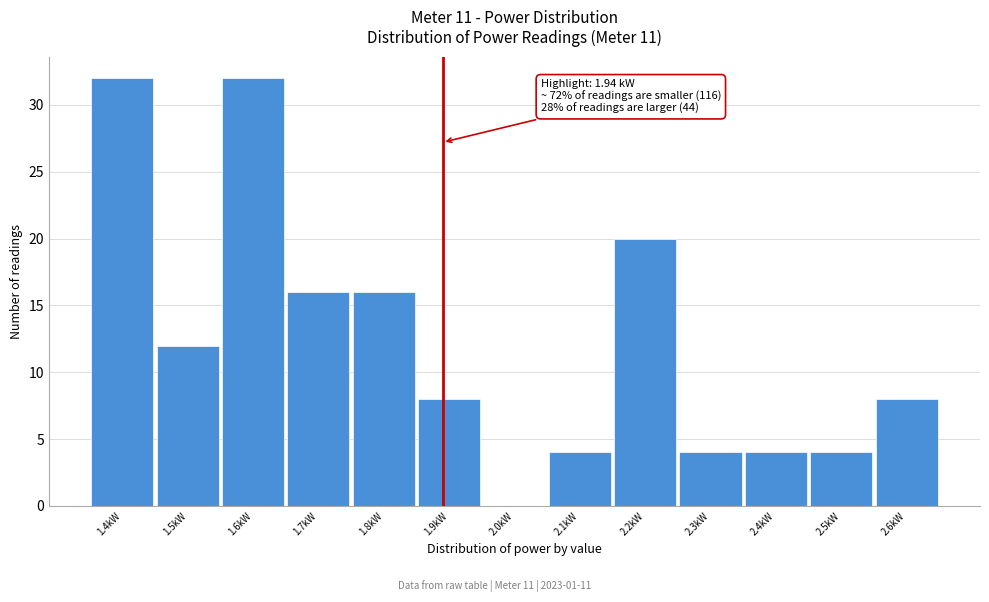

Reading right to left, transcribe all the data shown in this chart.

2.6kW=8	2.5kW=4	2.4kW=4	2.3kW=4	2.2kW=20	2.1kW=4	2.0kW=0	1.9kW=8	1.8kW=16	1.7kW=16	1.6kW=32	1.5kW=12	1.4kW=32